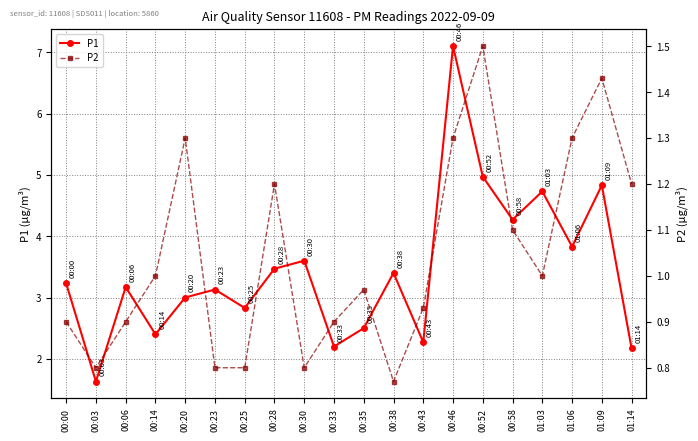

At which label does P2 reach its peak?

00:52